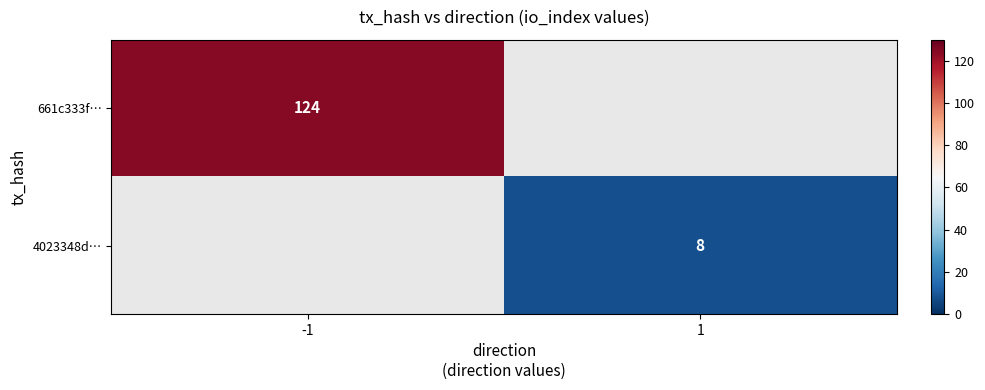

The value of 4023348d… at 1 is 8. True or false?

True